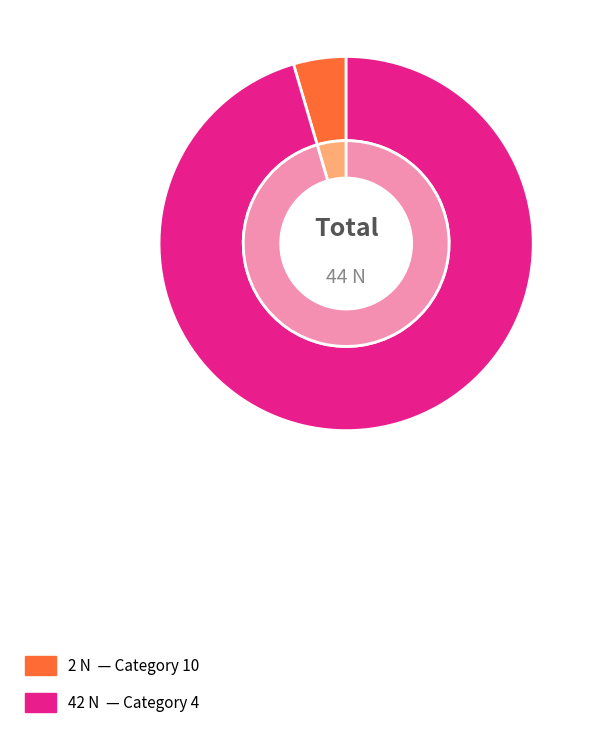

To the nearest percent, what is the difference between the largest and smallest slice percentages?

91%